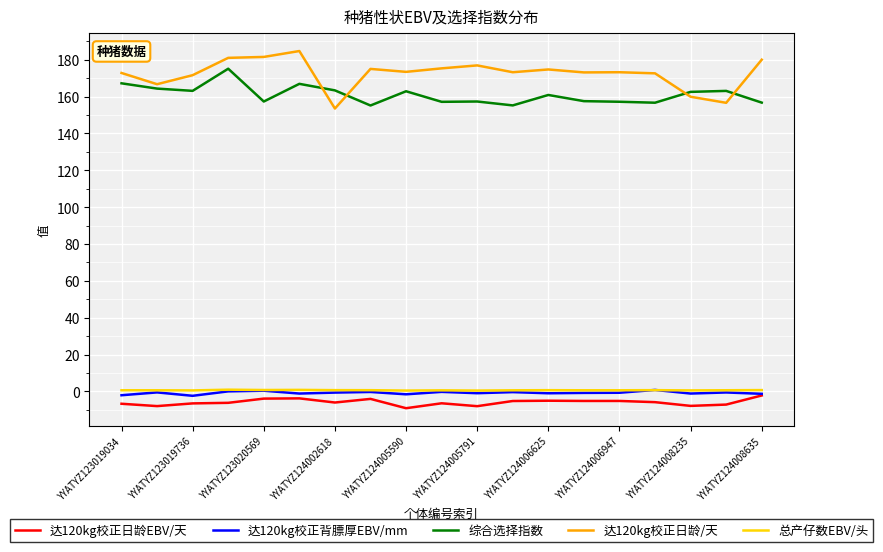

Which series has the largest range (max minus min)?

达120kg校正日龄/天